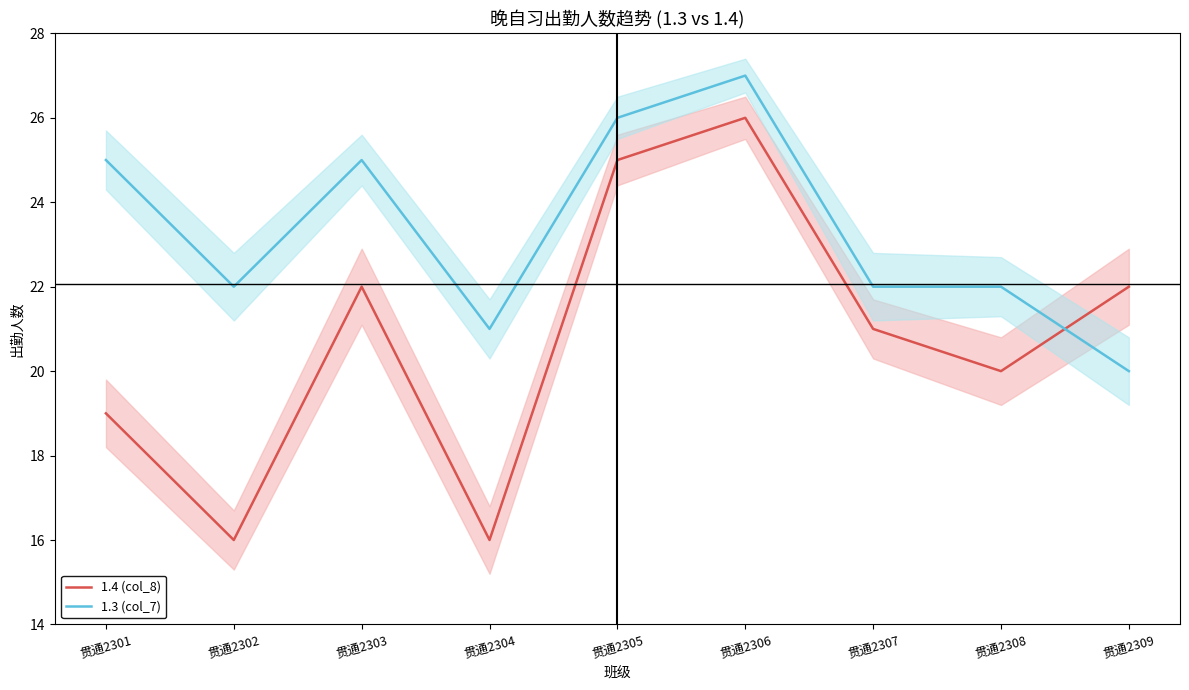

How many 1.3 (col_7) values are between 22 and 25?

5